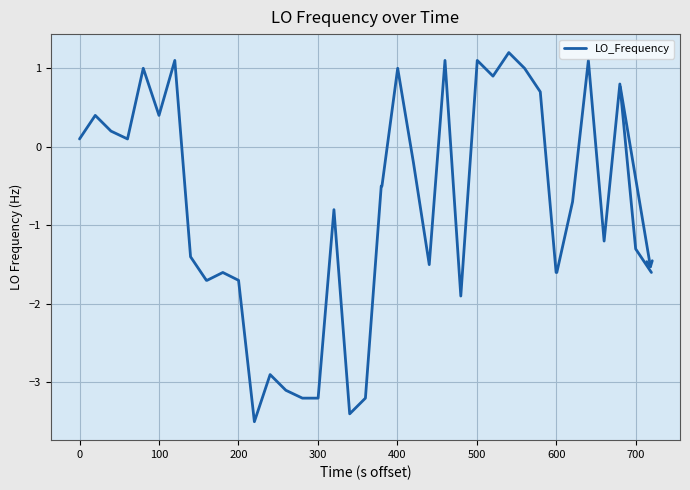

What is the maximum value shown in the chart?

1.2